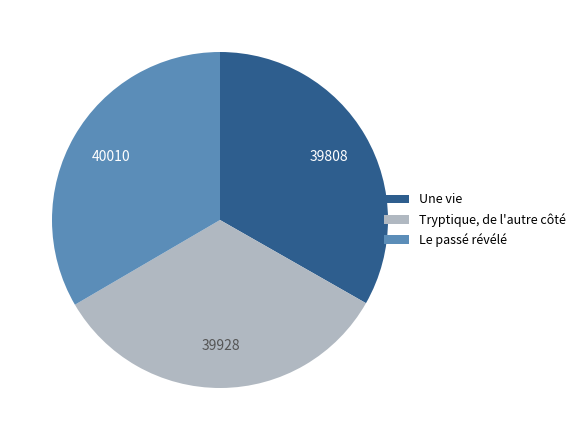

What is the ratio of the value at Le passé révélé to the value at Une vie?

1.0